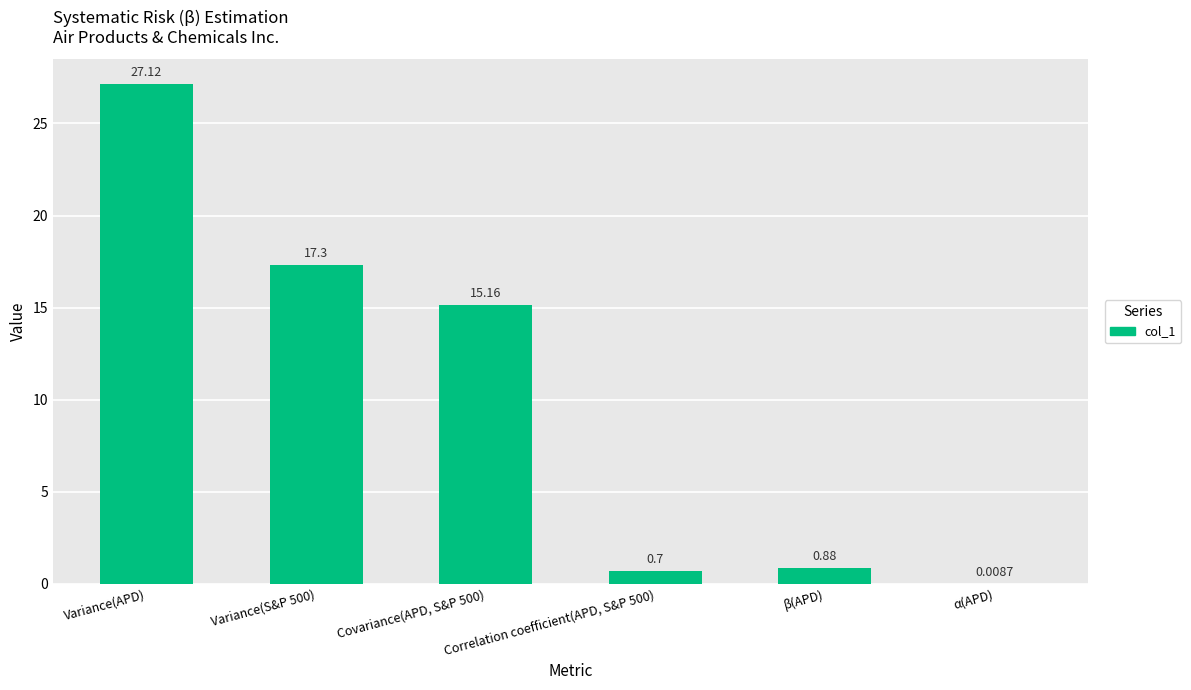

Which label corresponds to the largest value in the chart?

Variance(APD)